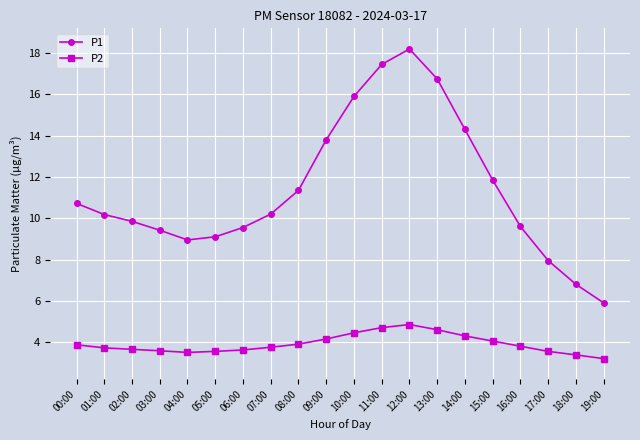

What is the maximum value for P1?

18.2